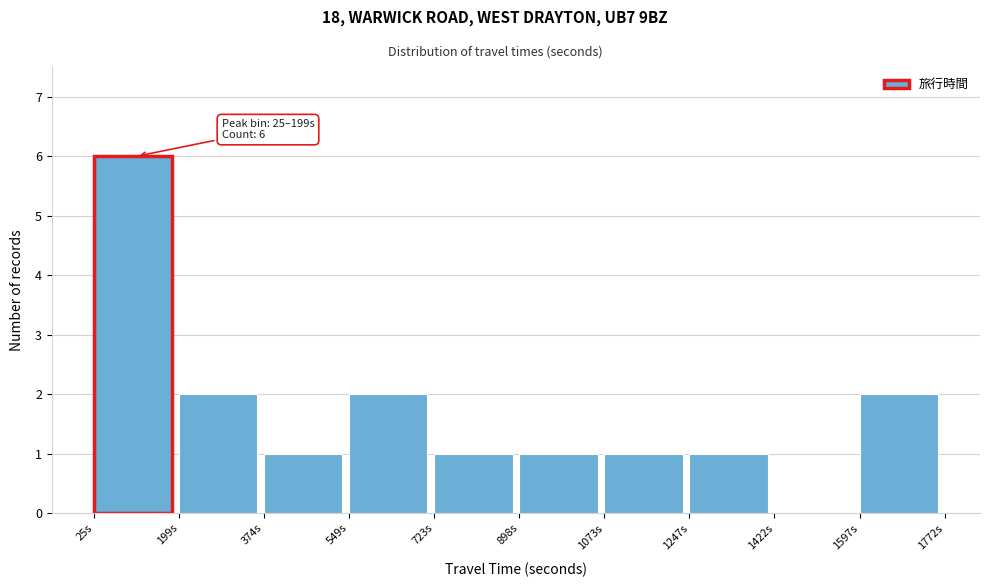

Which range on the x-axis has the tallest bar?

20 to 200